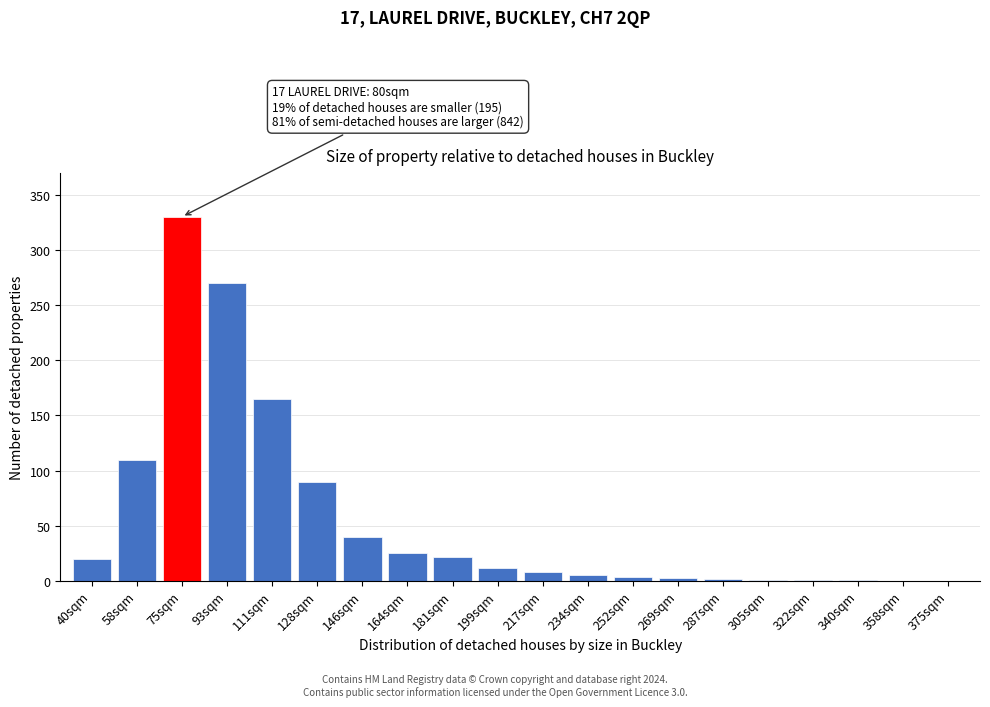

The chart shows a value of 110 at 58sqm. True or false?

True